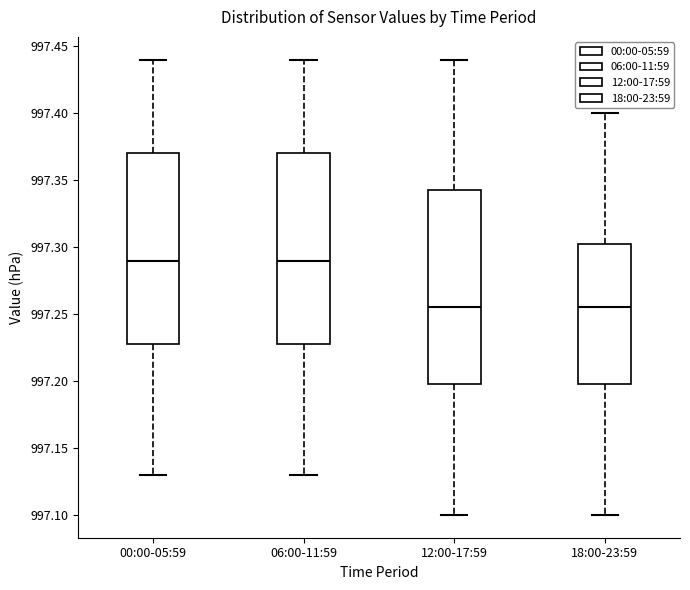

Where does the upper whisker of the box for 00:00-05:59 end on the y-axis? The values are not printed on the chart, so give them approximately, as read against the axis.

997.440